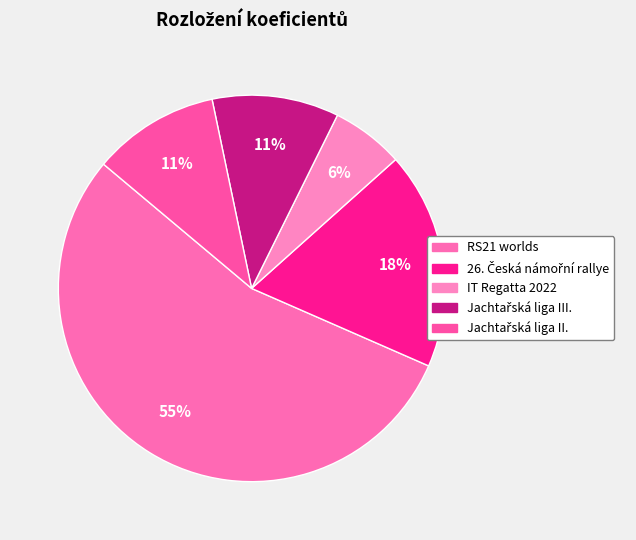

What percentage do IT Regatta 2022 and 26. Česká námořní rallye together represent?

24.2%